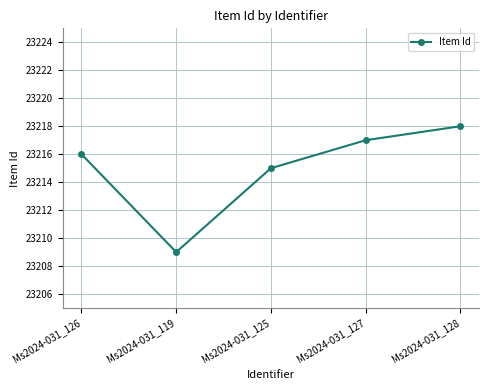

True or false: the data shows 40836 at Ms2024-031_125.

False